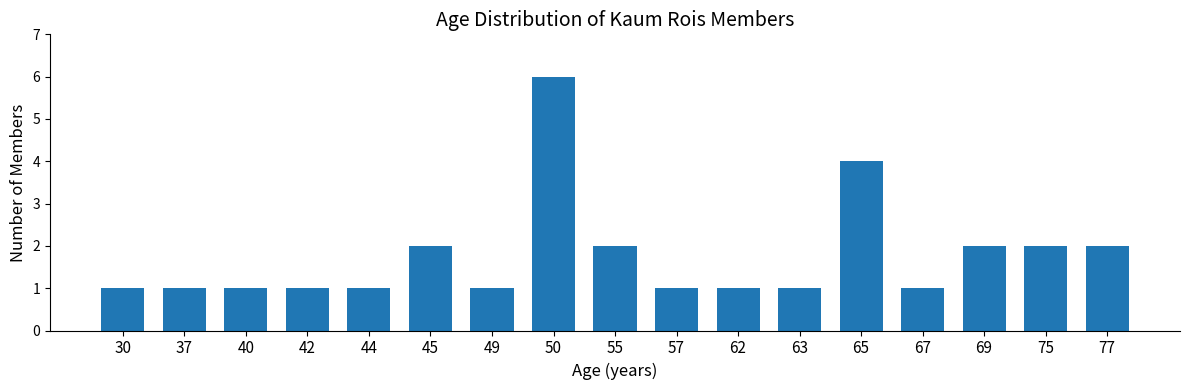

What is the difference between the maximum and minimum values?

5